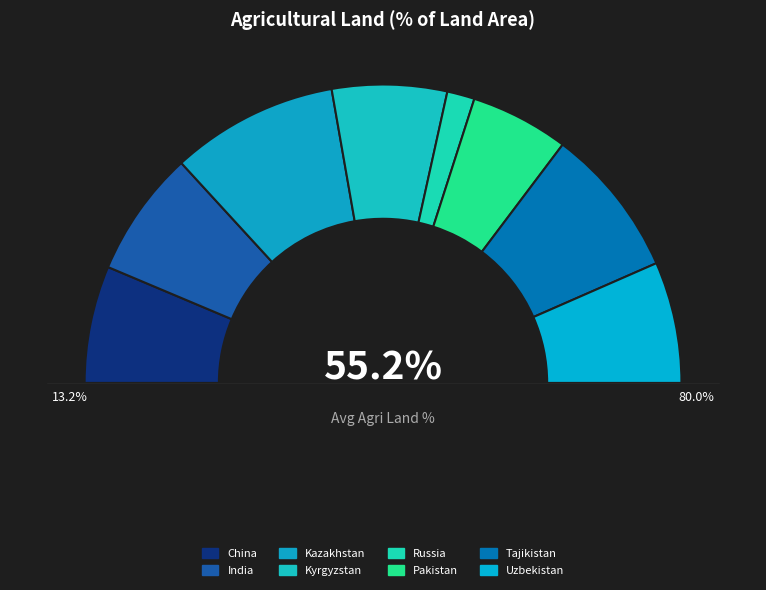

True or false: Tajikistan accounts for 2% of the total.

False